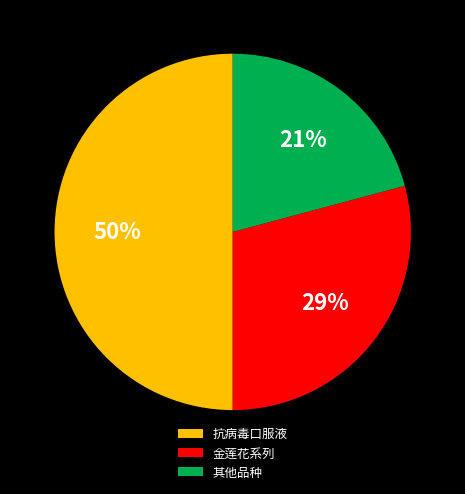

How many slices are in this pie chart?

3